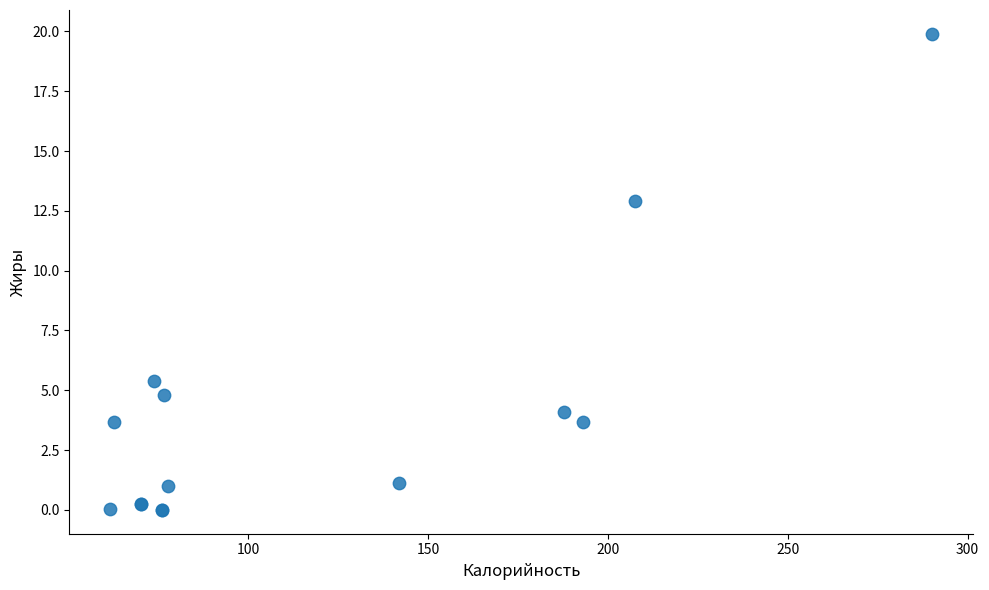

What Y value in the scatter plot is closest to 9?

5.4